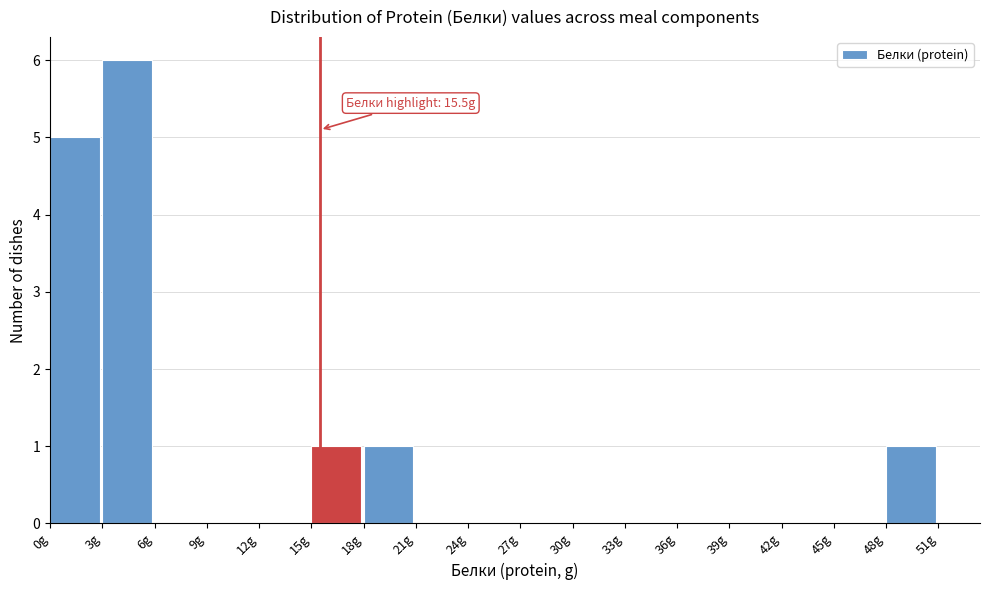

Over which range of the x-axis is the bar tallest?

3 to 6